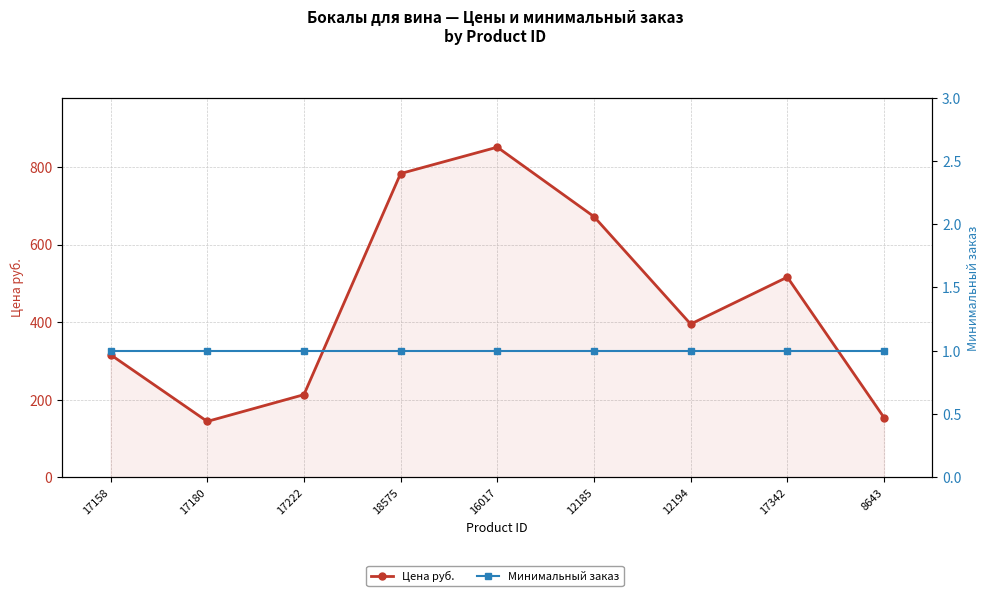

What is the spread (max minus min) of values at 17158?

315